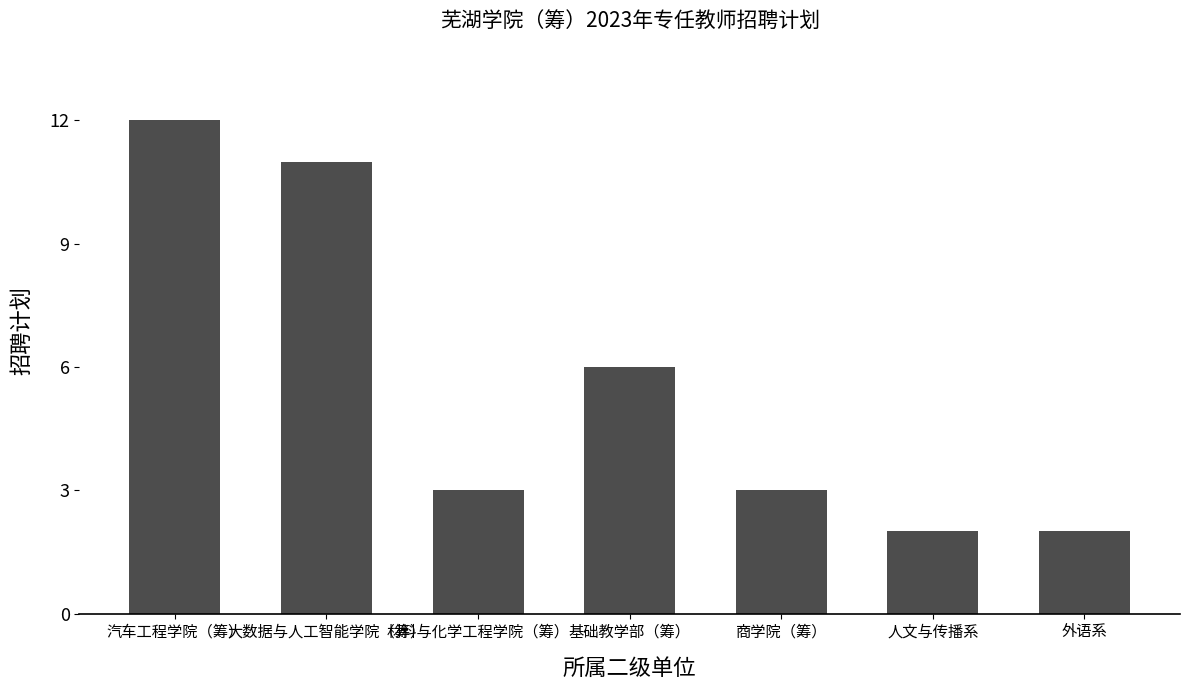

The value at 外语系 is 2. True or false?

True